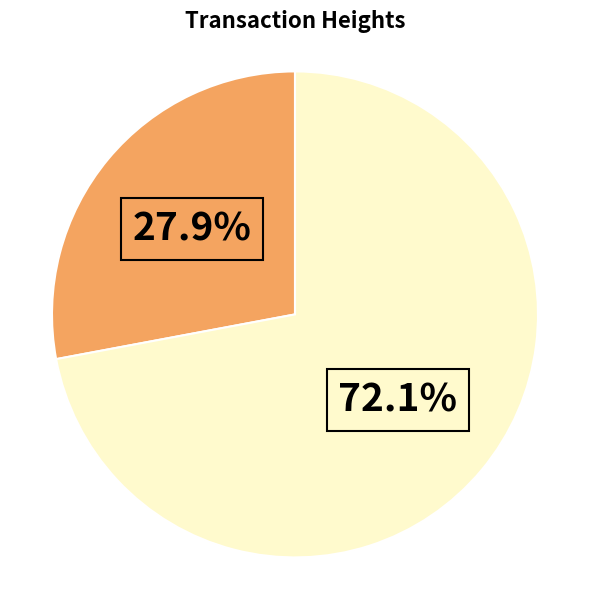

Is there any slice that represents more than half of the pie?

Yes